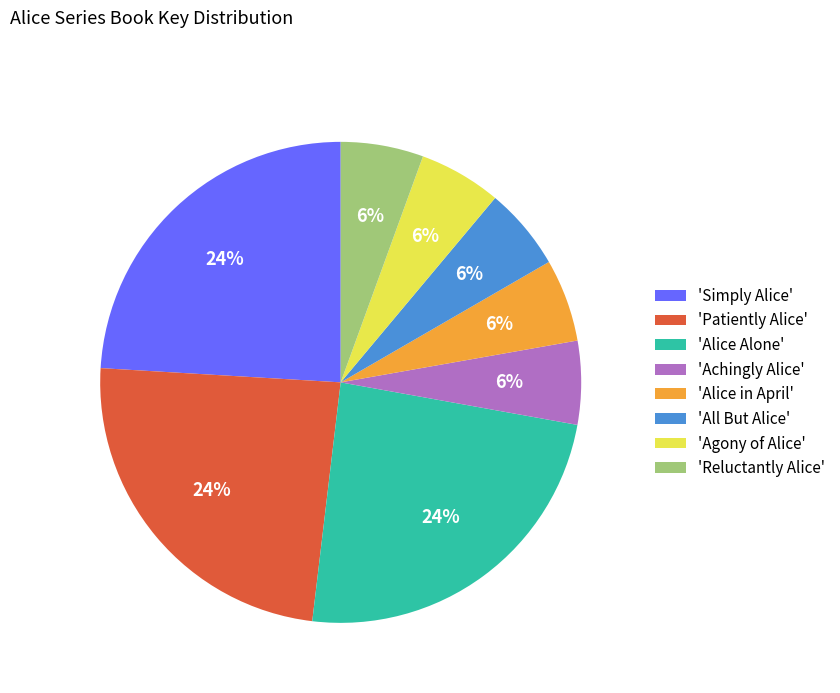

What percentage is the 'Alice in April' slice, to the nearest percent?

6%